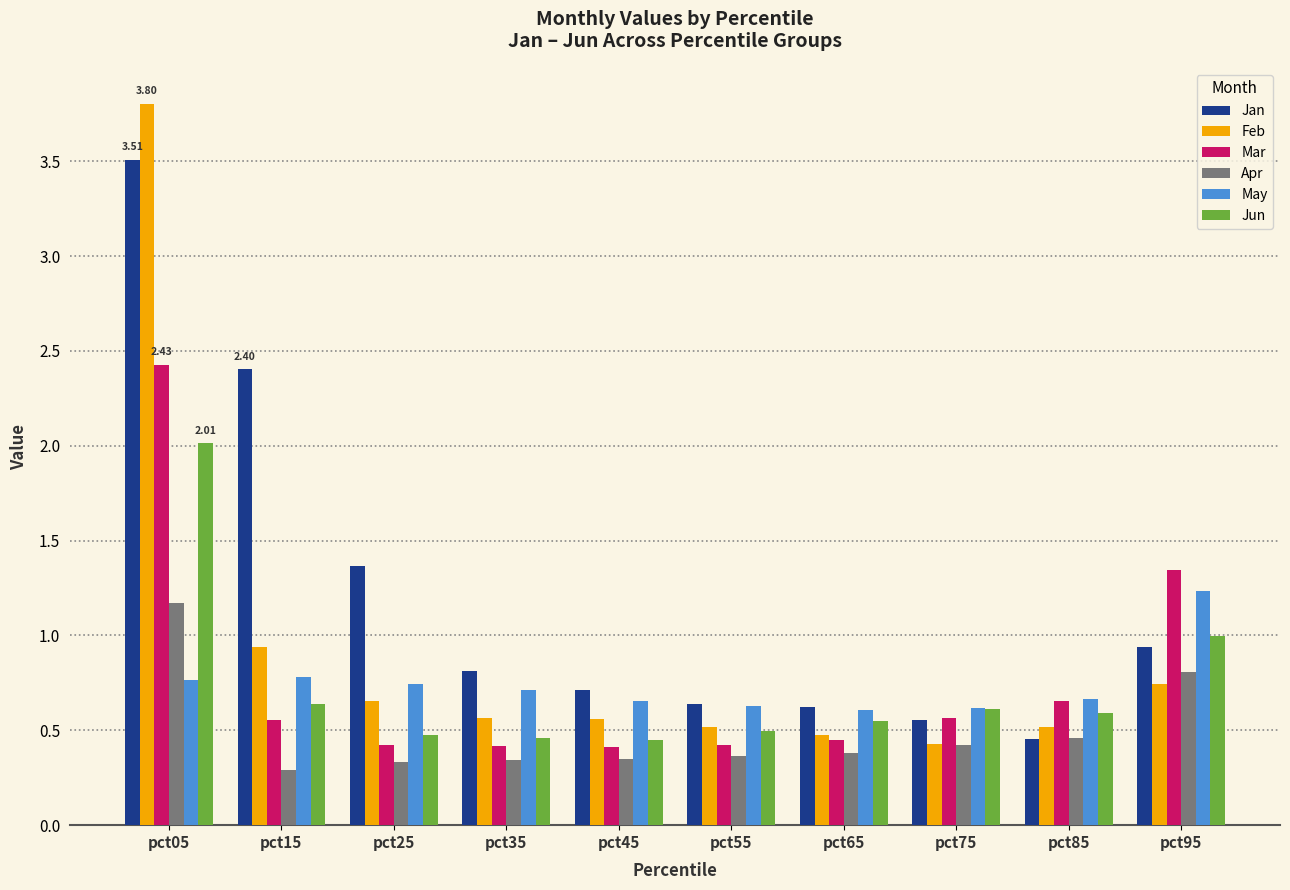

What is the difference between the maximum and minimum values in the Apr series?

0.9